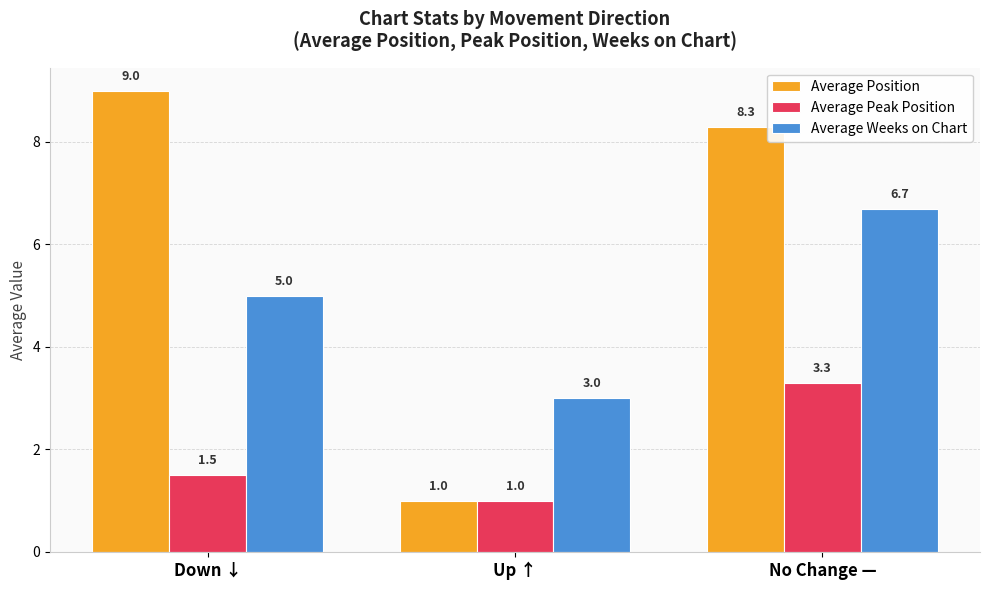

What is the minimum value shown in the chart?

1.0